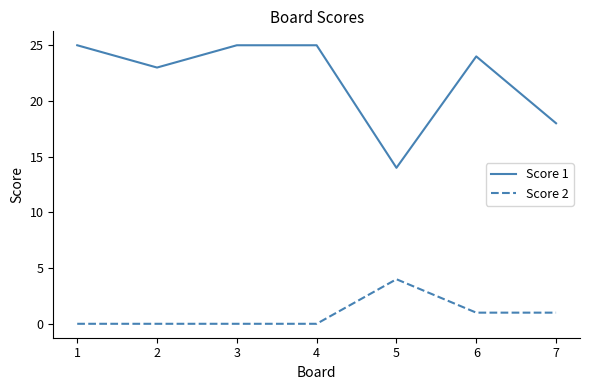

What is the spread (max minus min) of values at 2?

23